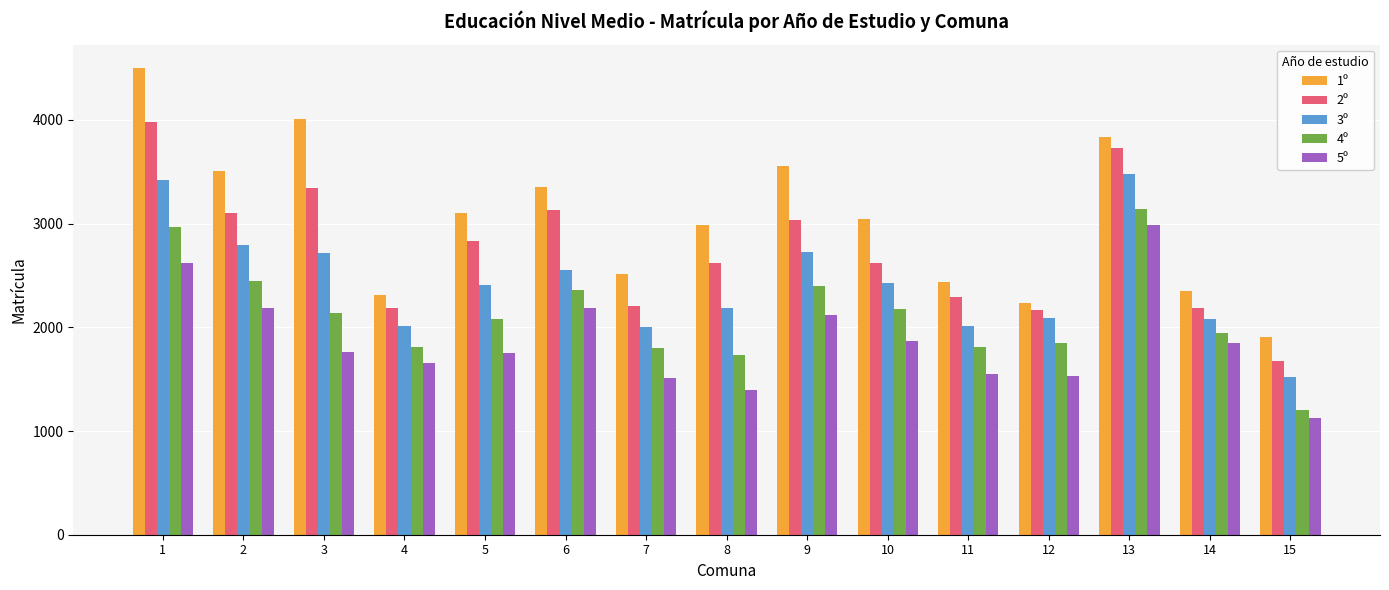

What is the value of the 4º bar at the 2nd from the left?

2443